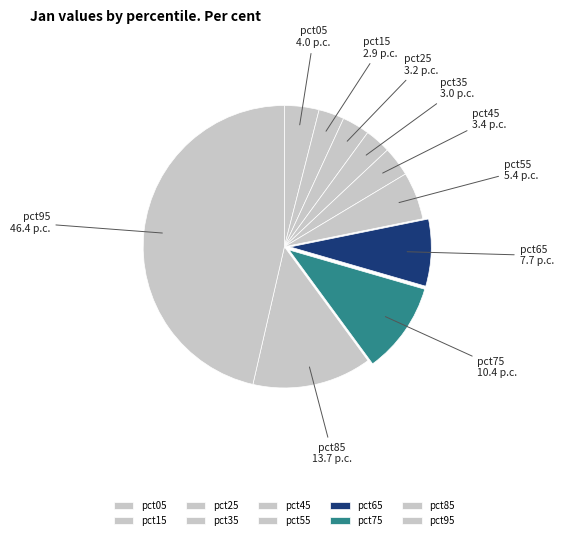

Is the sum of pct25 and pct75 greater than half?

No